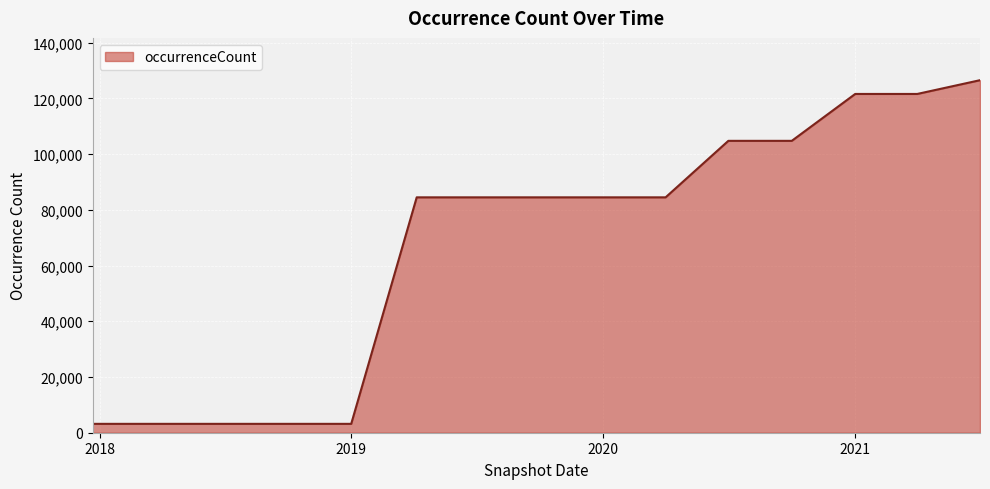

How many series are shown in this chart?

1